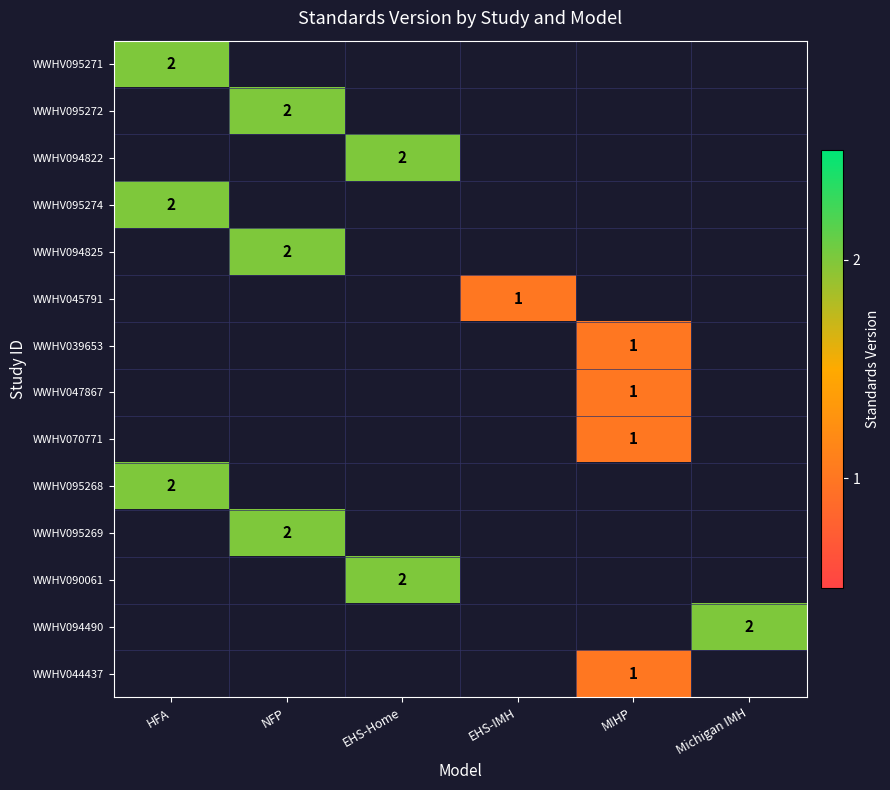

List the labels in order of WWHV095271 value, smallest first.

HFA, NFP, EHS-Home, EHS-IMH, MIHP, Michigan IMH